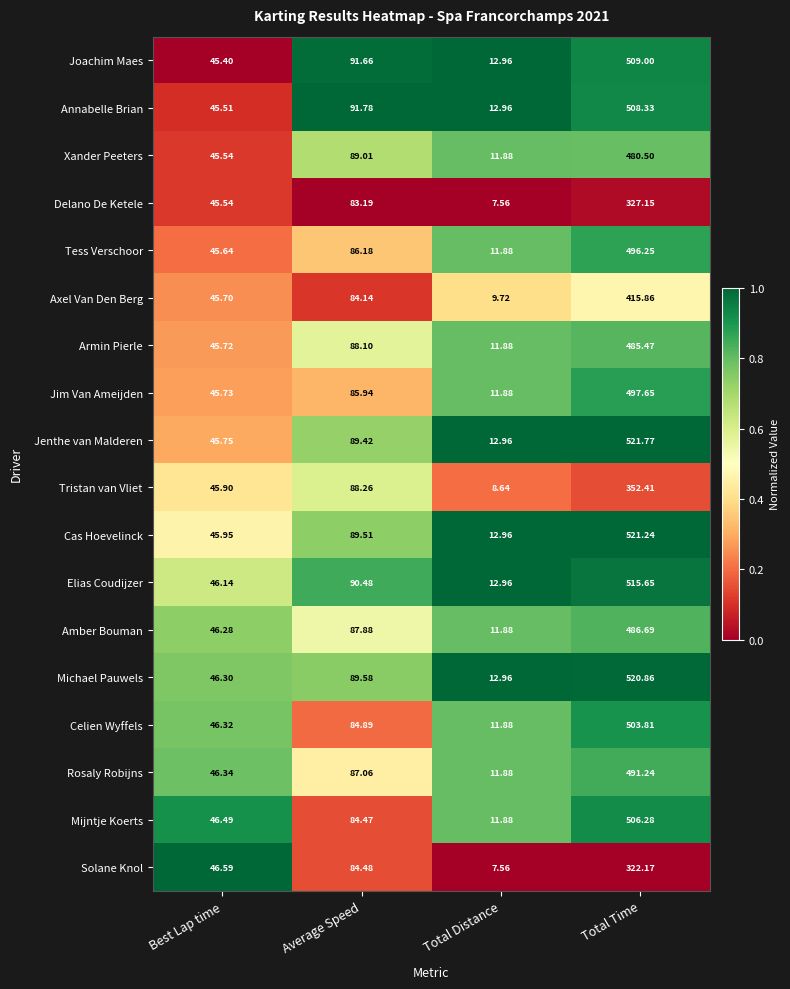

Which category has the lowest value in the Elias Coudijzer series?

Total Distance